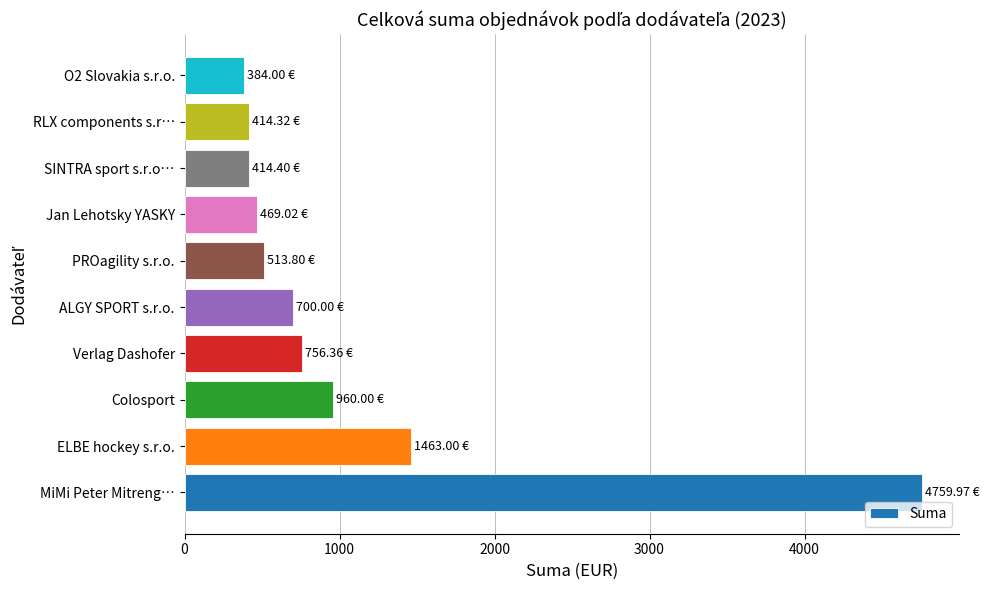

What is the sum of all values?

10834.9